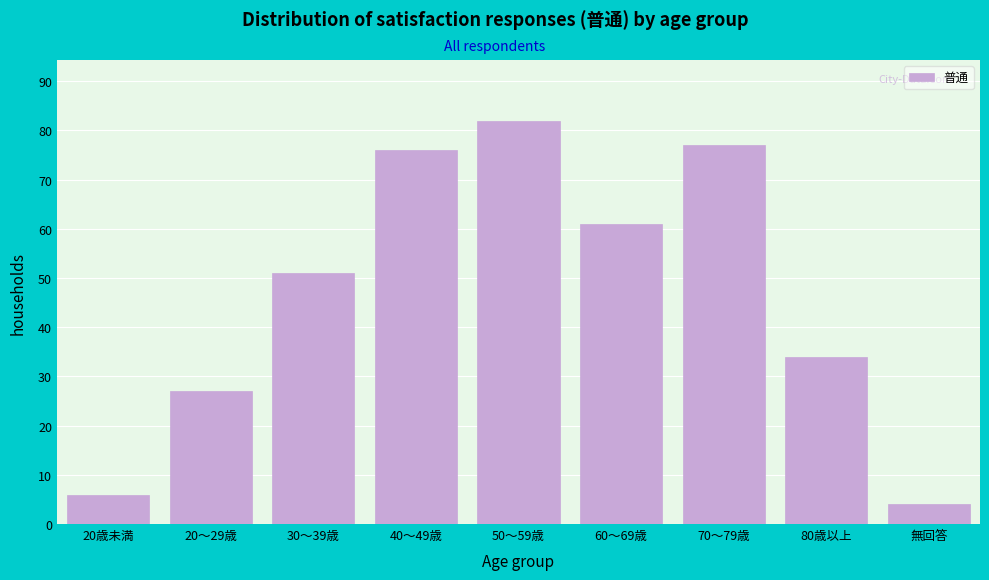

Reading left to right, list all the values displayed in this chart.

6	27	51	76	82	61	77	34	4